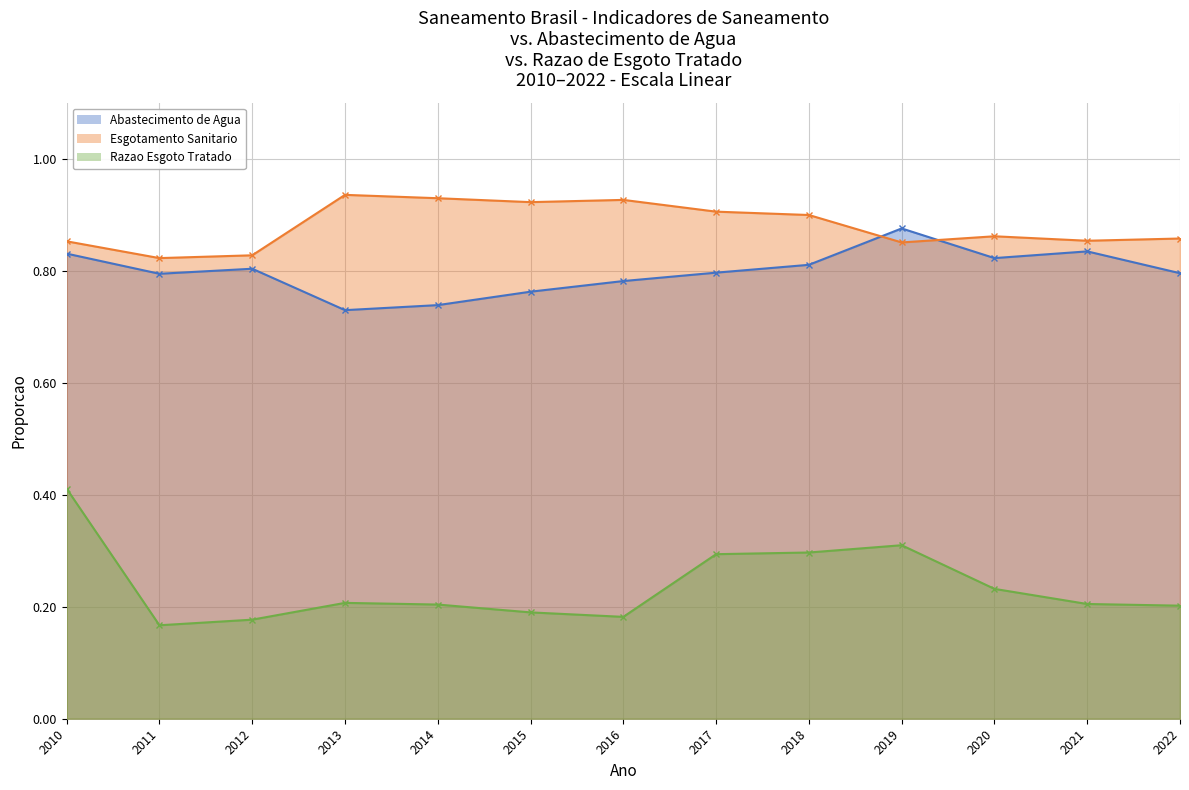

Count the number of categories in the chart.

13